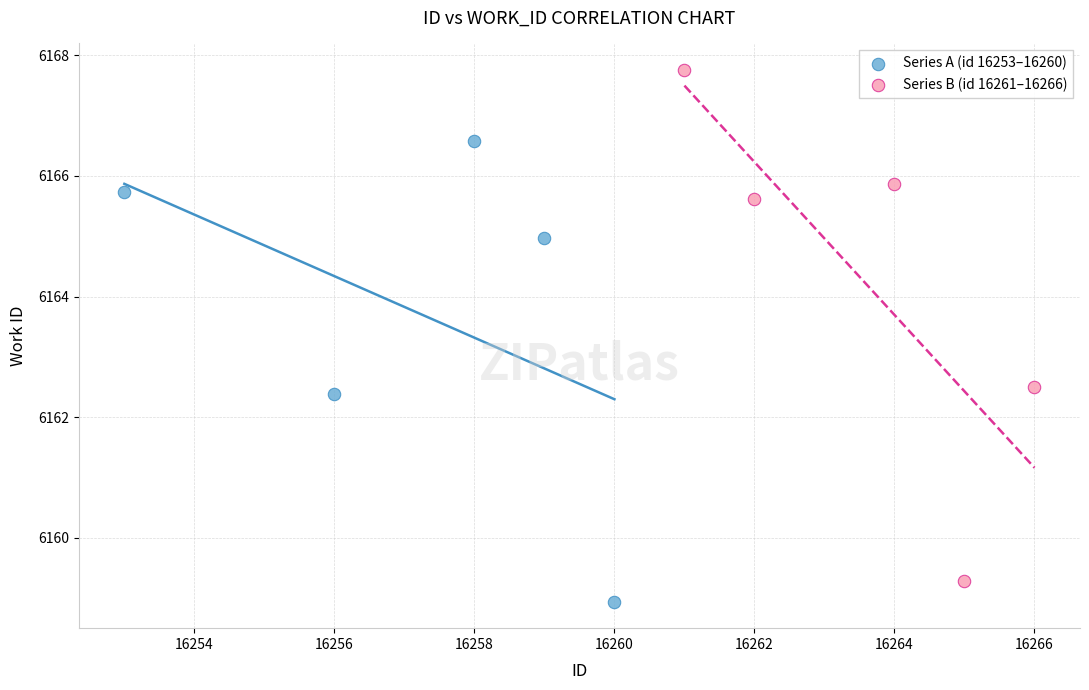

Which series has the widest spread of Y values?

Series B (id 16261–16266)